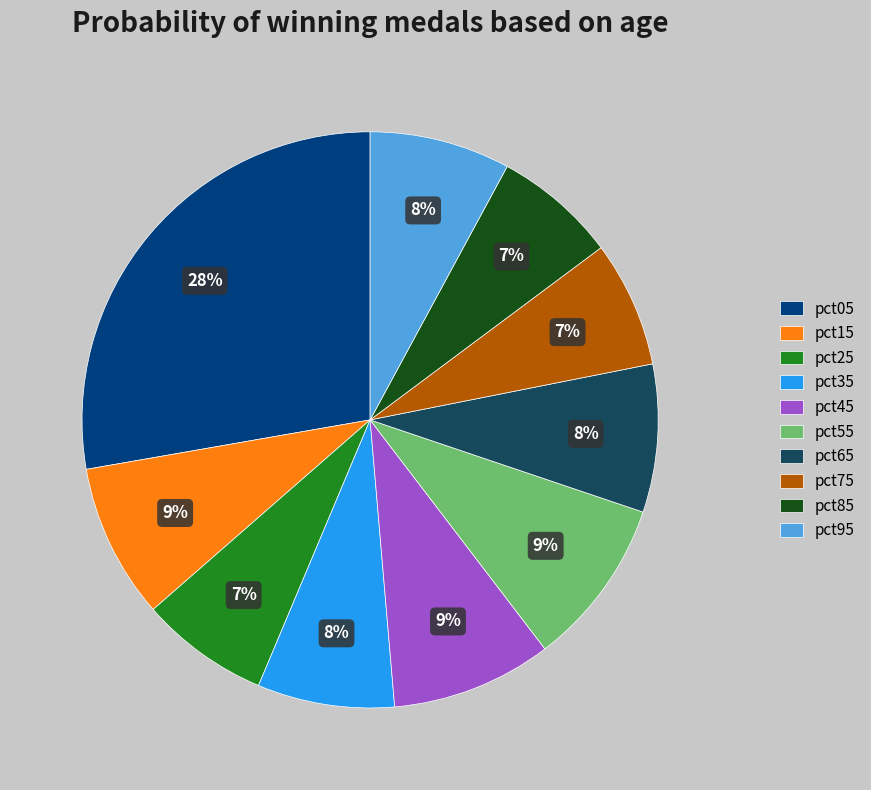

To the nearest percent, what is the average slice percentage?

10%